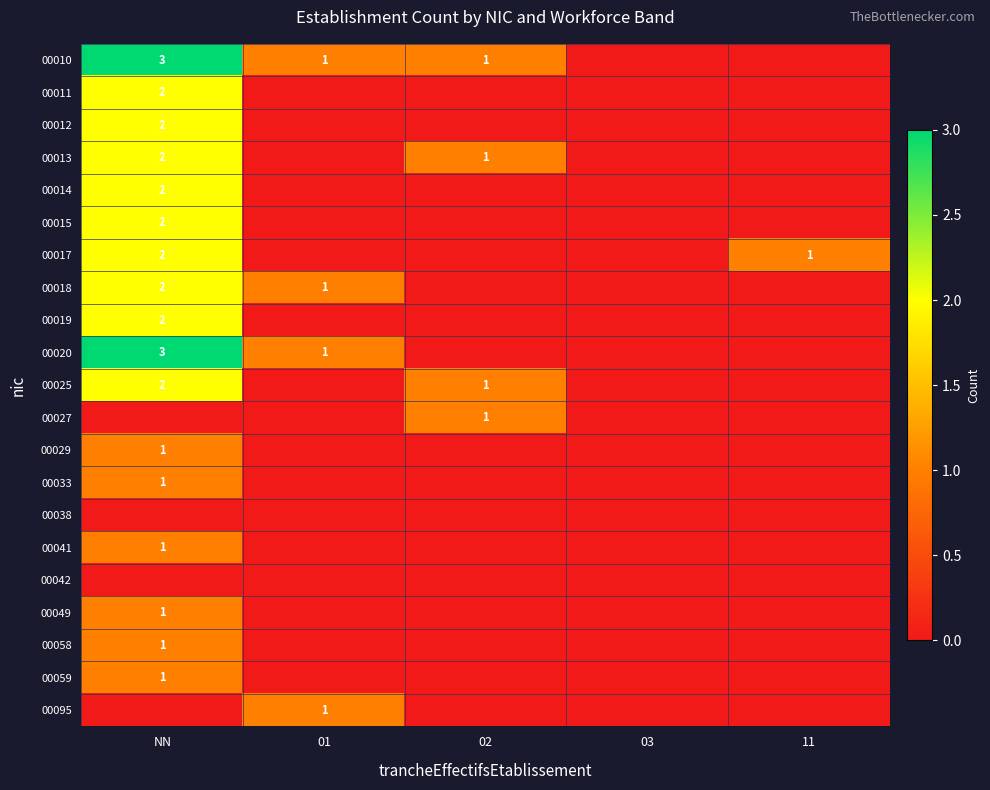

Is it true that 00018 equals 0 at 01?

False